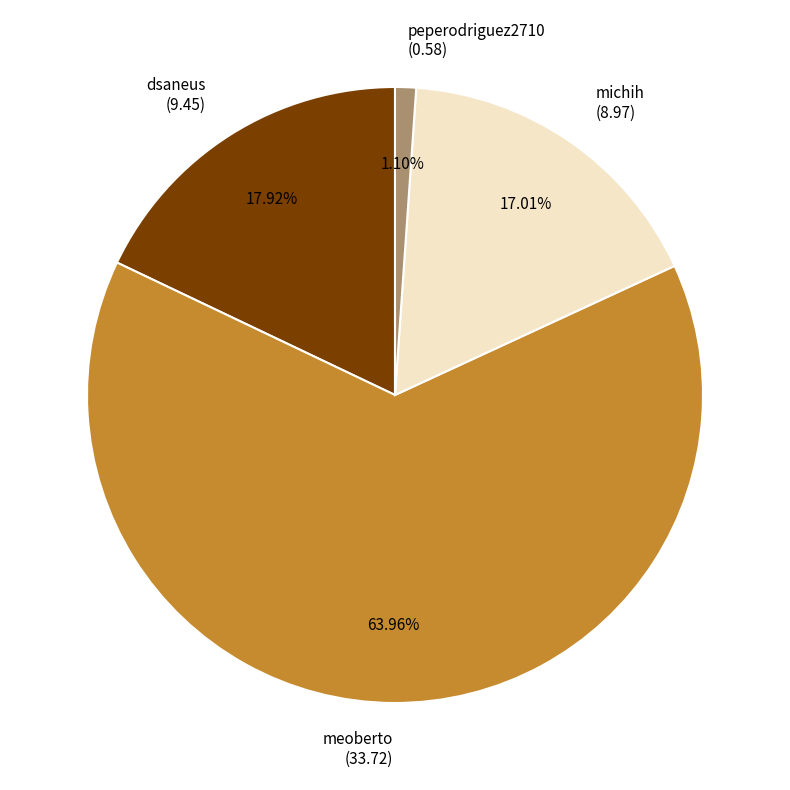

What percentage is the peperodriguez2710 slice, to the nearest percent?

1%